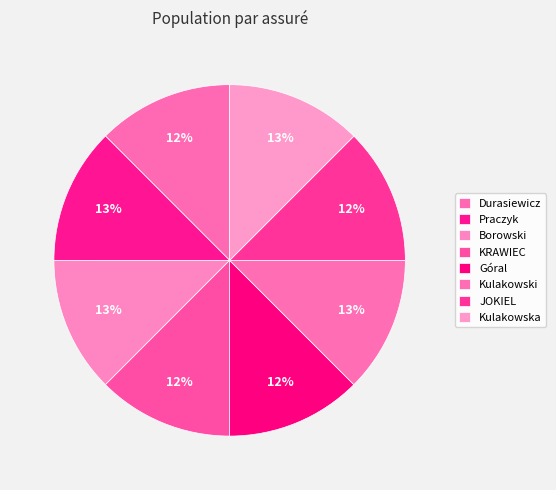

How much of the chart is everything except Kulakowski?

87.5%